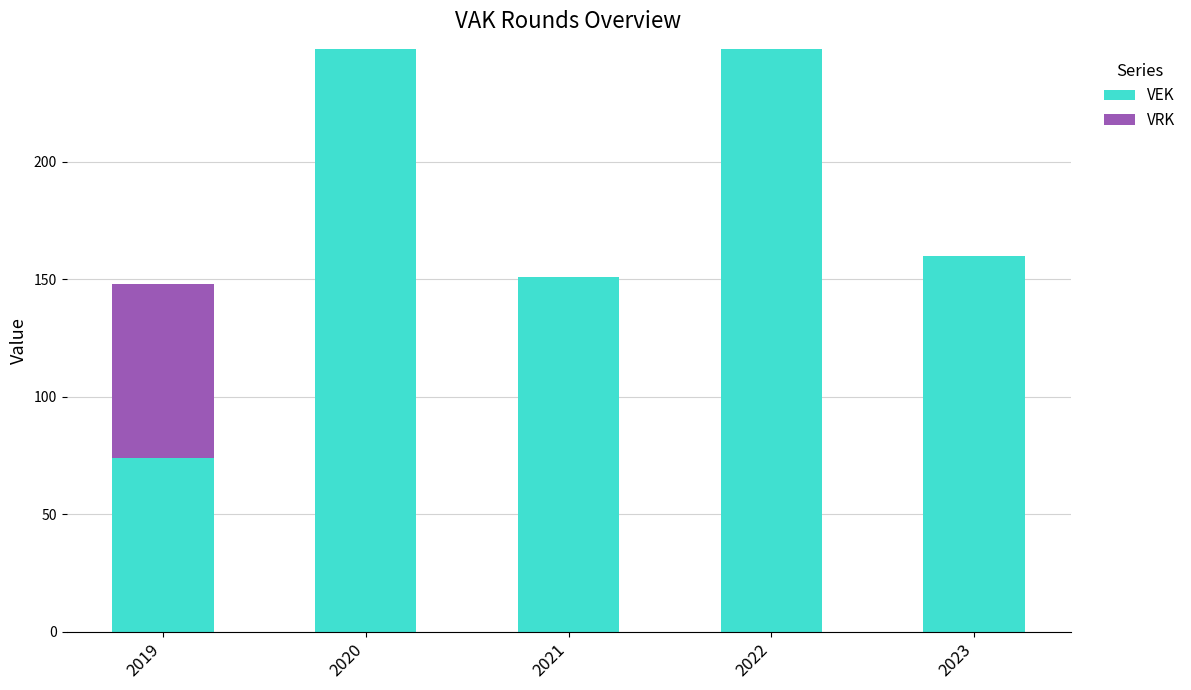

What are all the series names shown in the legend?

VEK, VRK